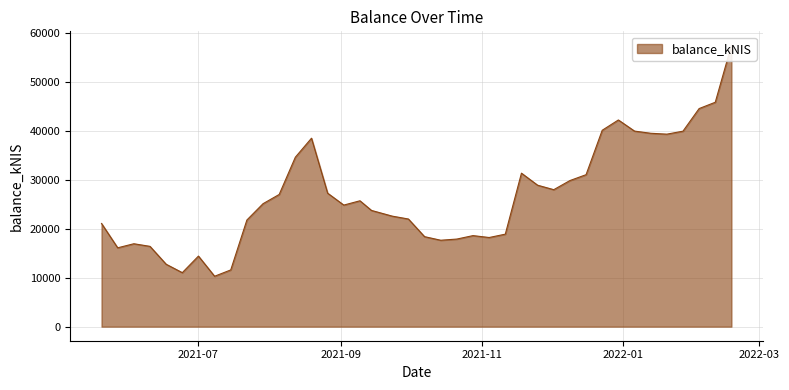

Which category has the highest value across all series?

2022-02-17